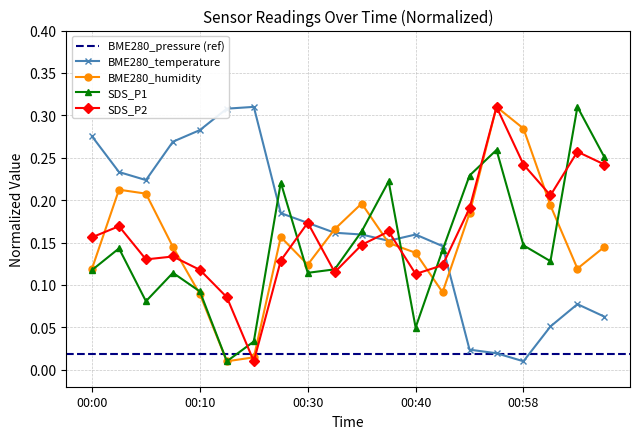

Does the chart display data point markers on the line(s)?

Yes